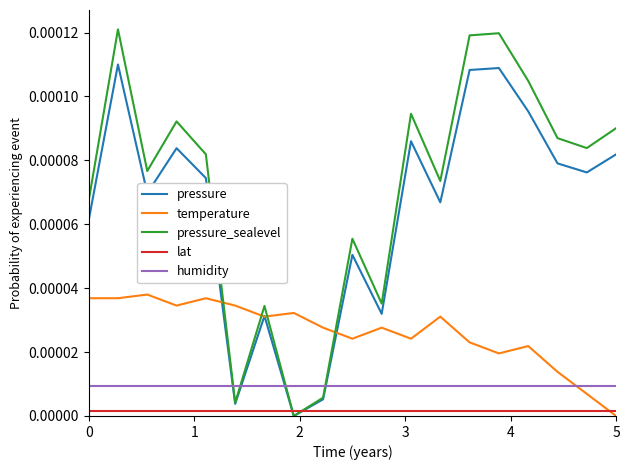

True or false: humidity and pressure intersect in this chart.

True